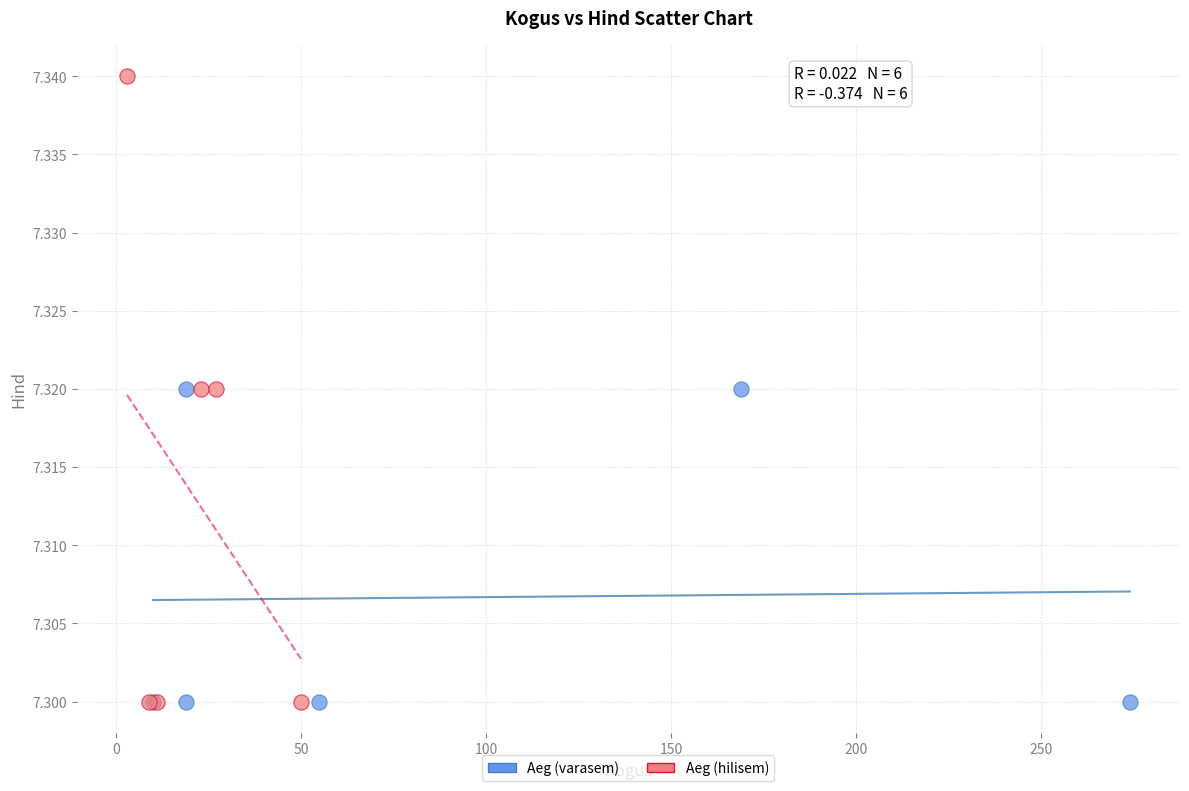

Which series has the largest Y range (max minus min)?

Aeg (hilisem)